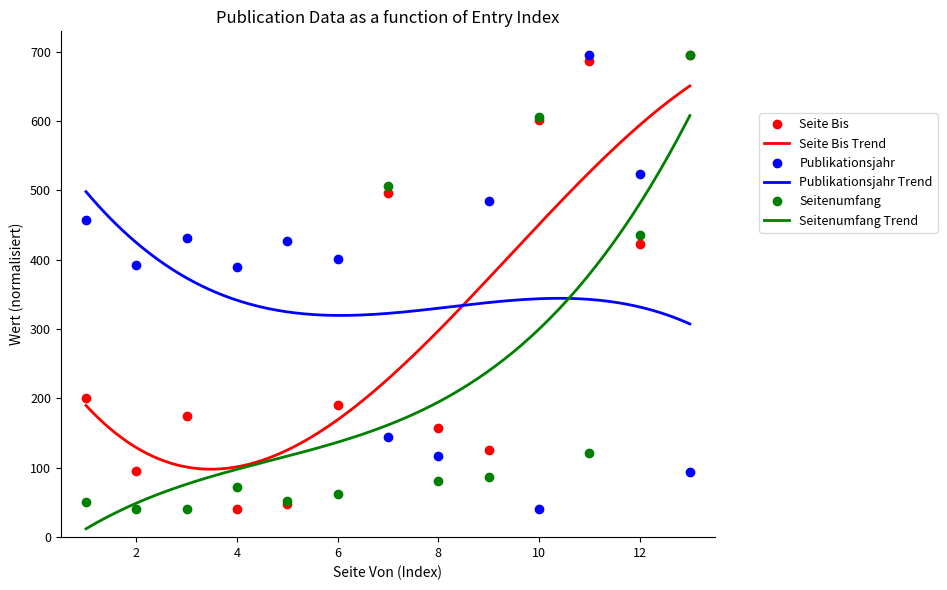

What is the minimum value for Publikationsjahr?

41.0